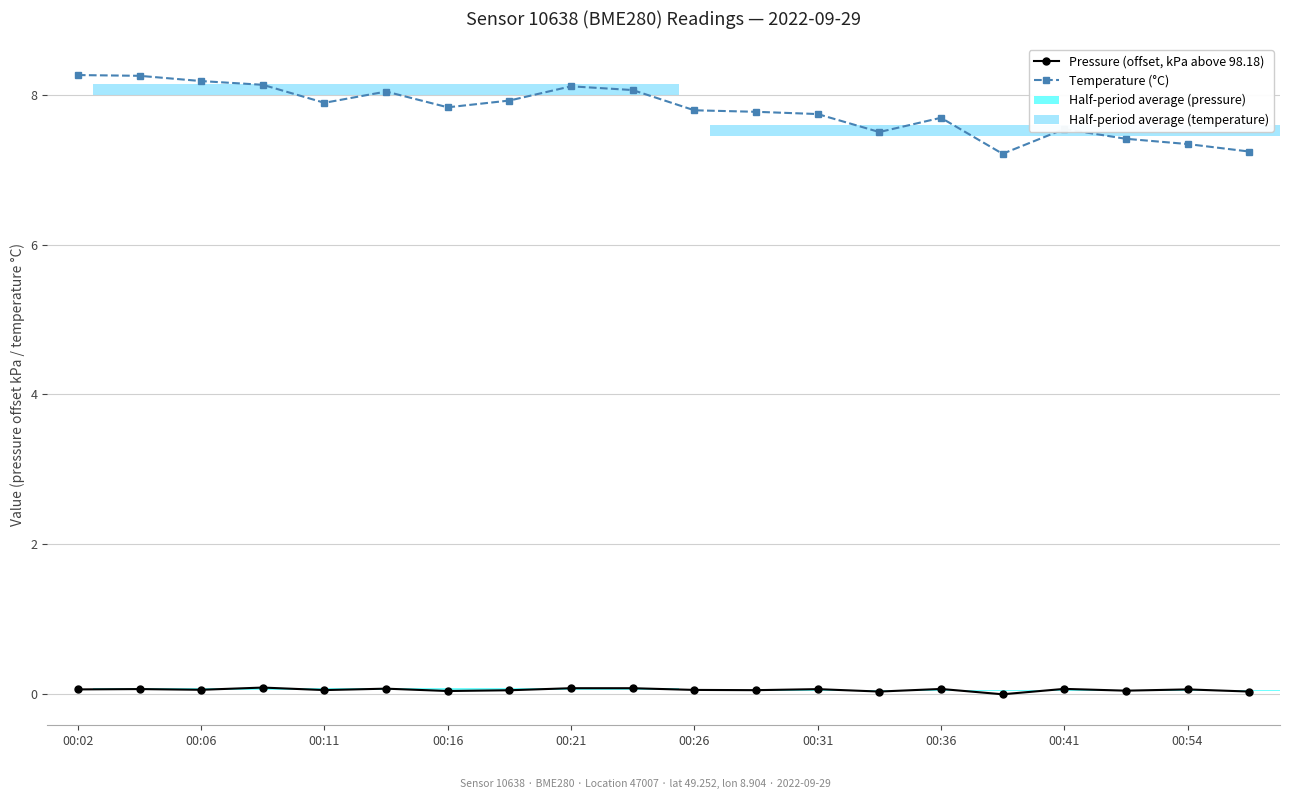

At 00:26, list the series in order from smallest to largest.

Pressure (offset, kPa above 98.18), Temperature (°C)